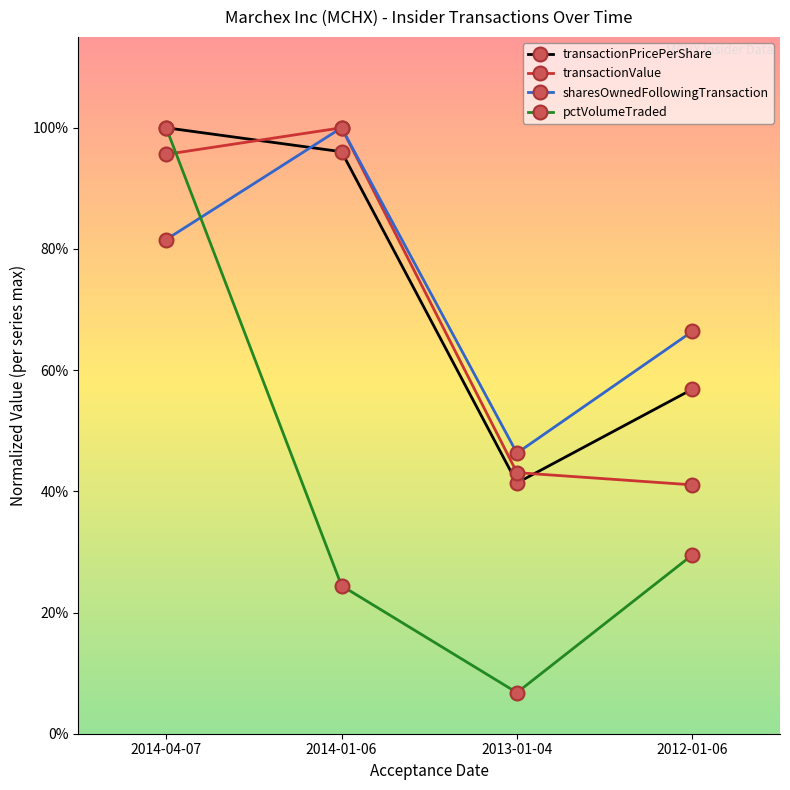

Is this an area chart (filled region under the line)?

No